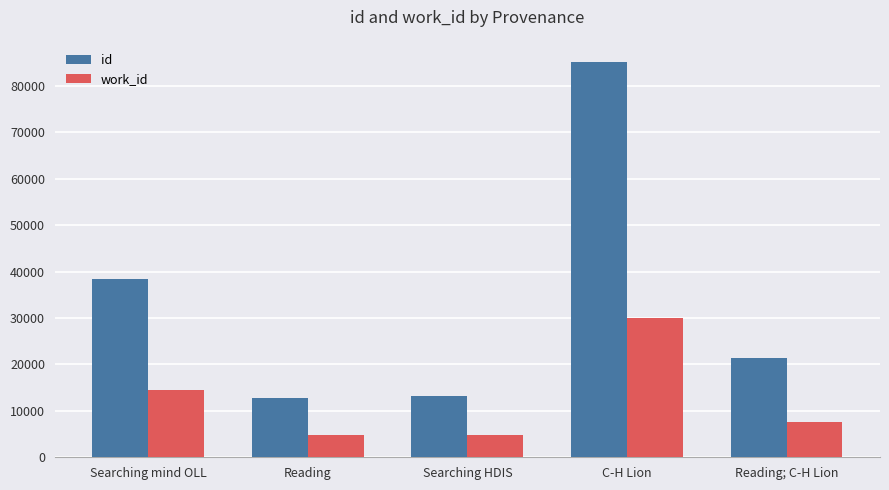

What are all the series names shown in the legend?

id, work_id